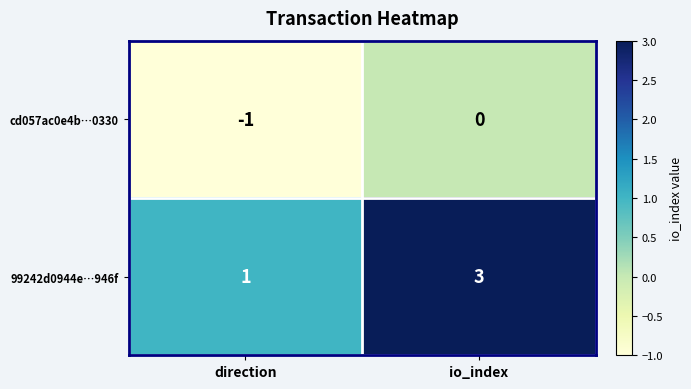

Which series has the largest range (max minus min)?

99242d0944e…946f